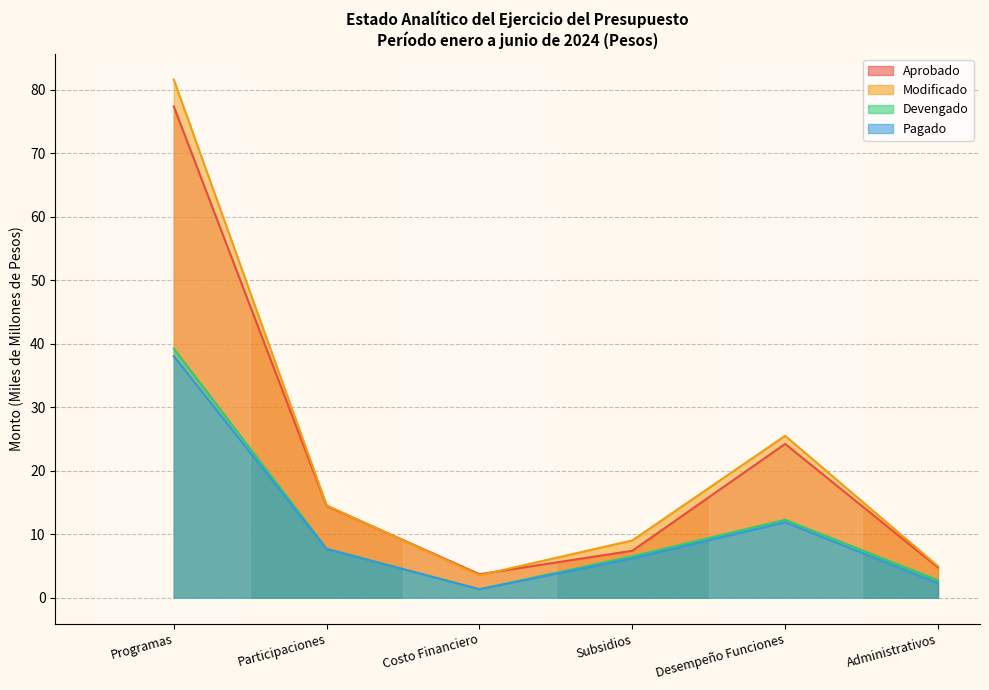

At Programas, list the series in order from largest to smallest.

Modificado, Aprobado, Devengado, Pagado